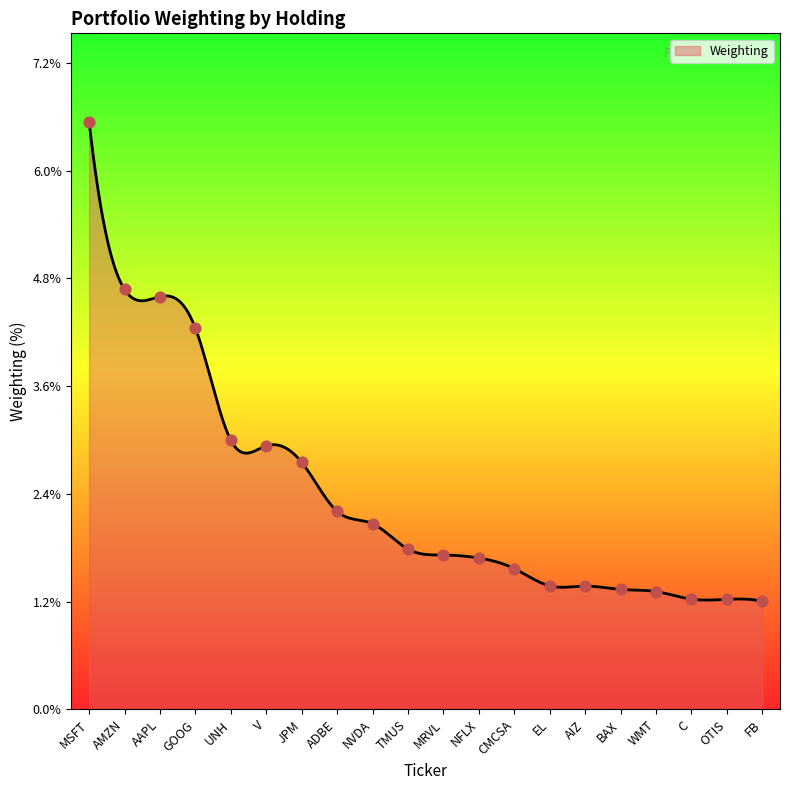

What is the change in value from BAX to C?

-0.1